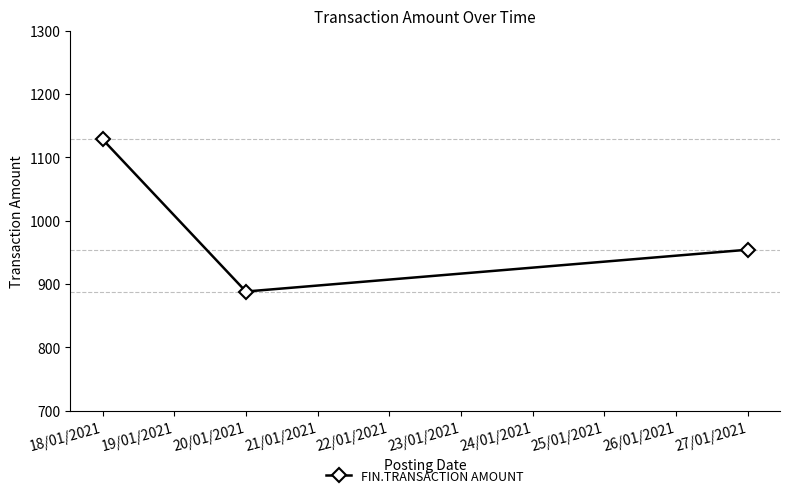

List the labels in order of value, smallest first.

20/01/2021, 27/01/2021, 18/01/2021